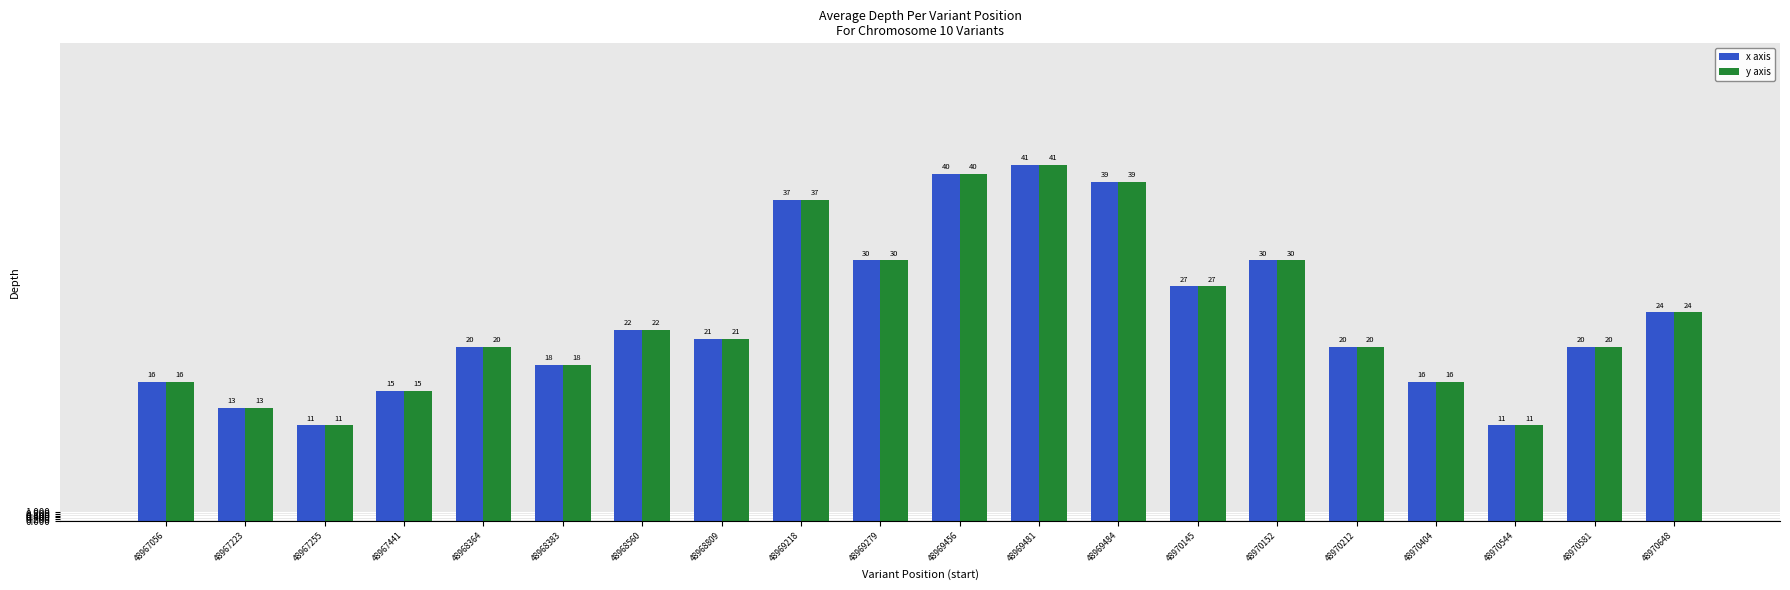

What is the average value of the y axis series?

24